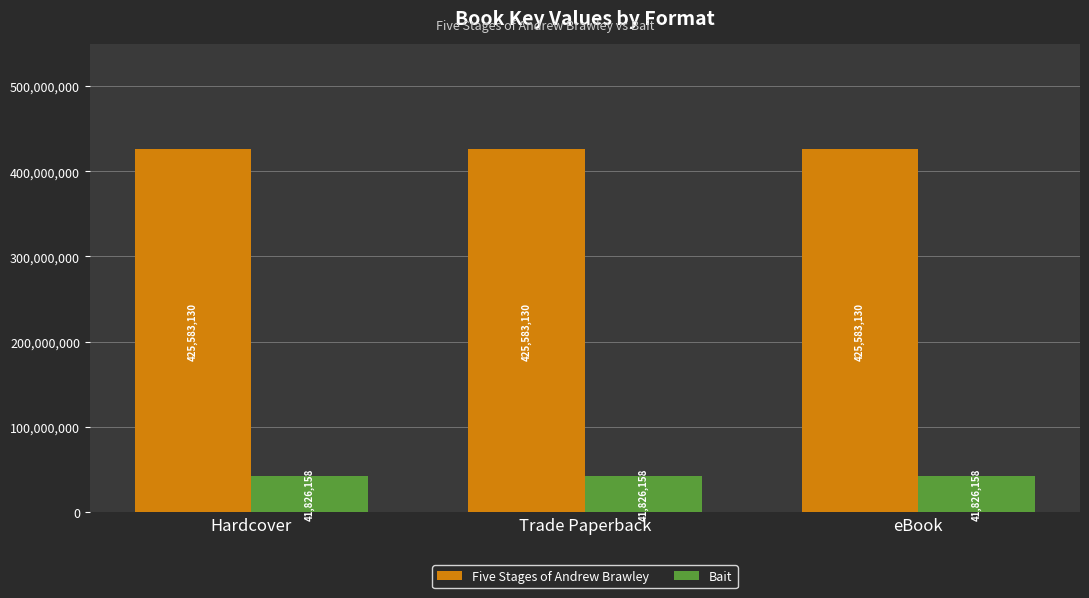

List the series in order of their peak value, highest first.

Five Stages of Andrew Brawley, Bait